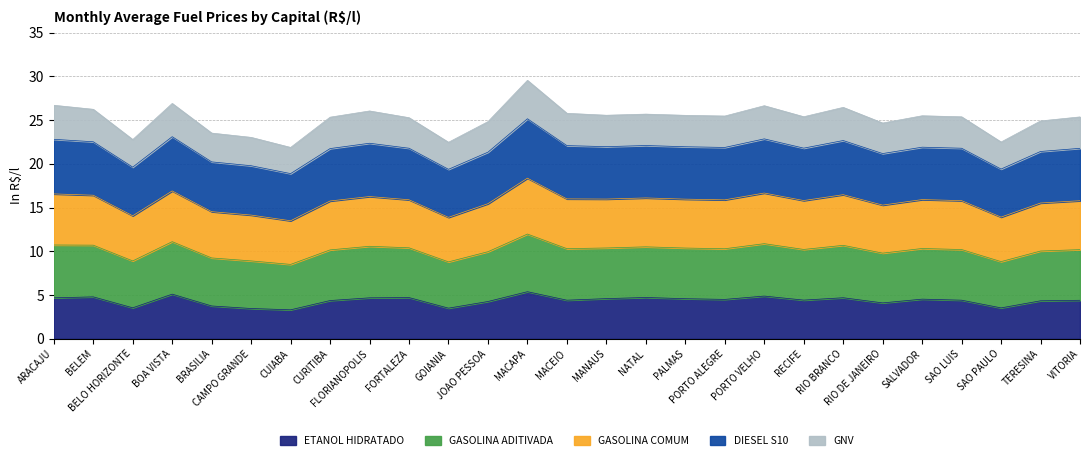

What is the difference between the ETANOL HIDRATADO values at FORTALEZA and PORTO ALEGRE?

0.2